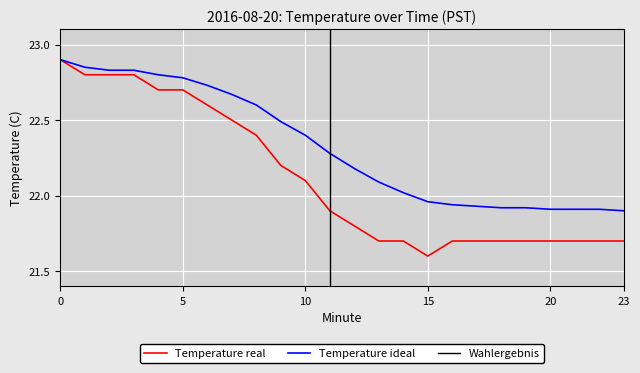

True or false: Temperature ideal has a value of 35.6 at 20.

False